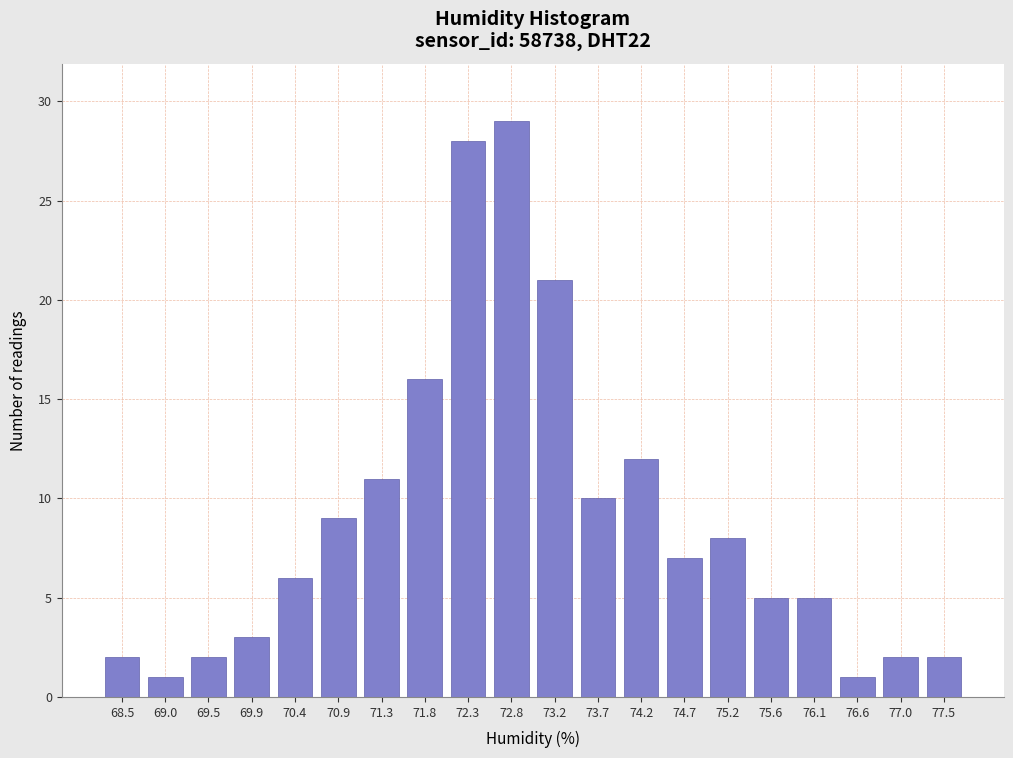

Reading right to left, transcribe all the data shown in this chart.

77.5=2	77.0=2	76.6=1	76.1=5	75.6=5	75.2=8	74.7=7	74.2=12	73.7=10	73.2=21	72.8=29	72.3=28	71.8=16	71.3=11	70.9=9	70.4=6	69.9=3	69.5=2	69.0=1	68.5=2